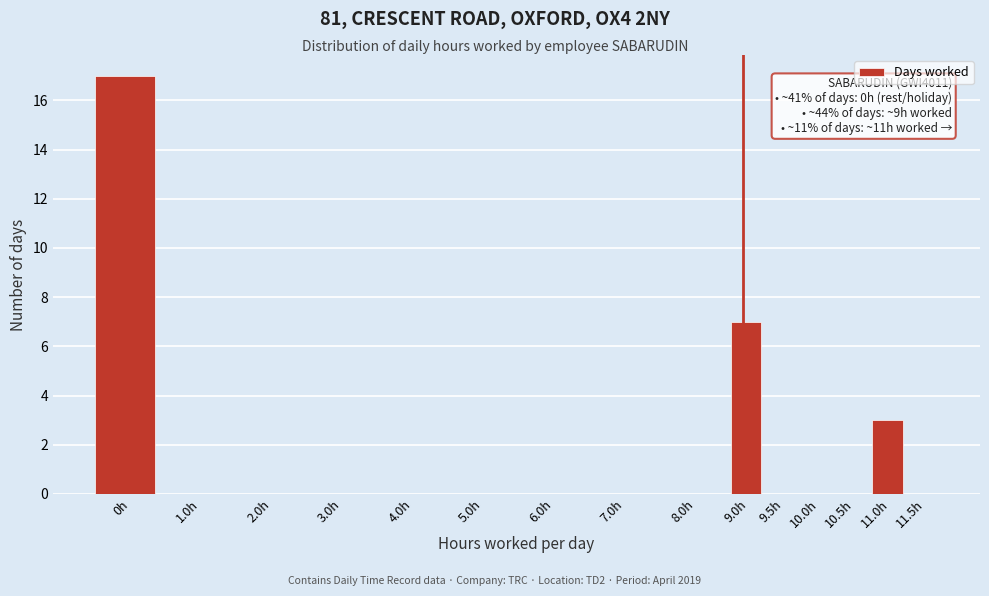

Reading left to right, transcribe all the data shown in this chart.

0h=17	1.0h=0	2.0h=0	3.0h=0	4.0h=0	5.0h=0	6.0h=0	7.0h=0	8.0h=0	9.0h=7	9.5h=0	10.0h=0	10.5h=0	11.0h=3	11.5h=0